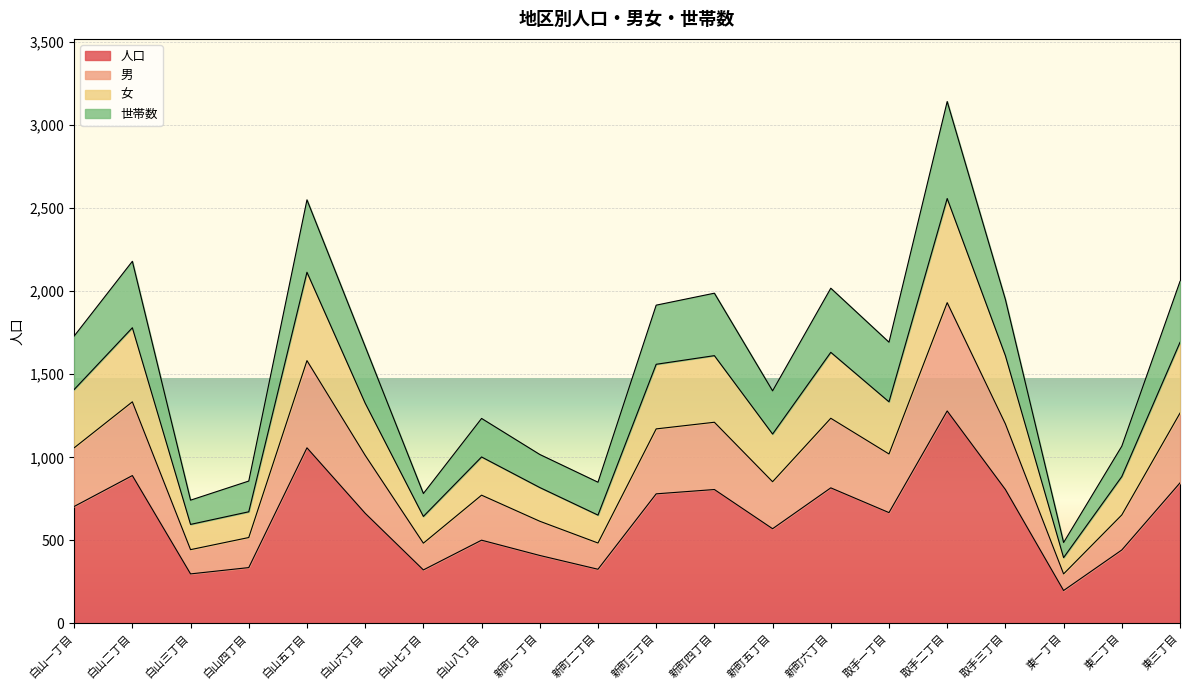

How many series are shown in this chart?

4